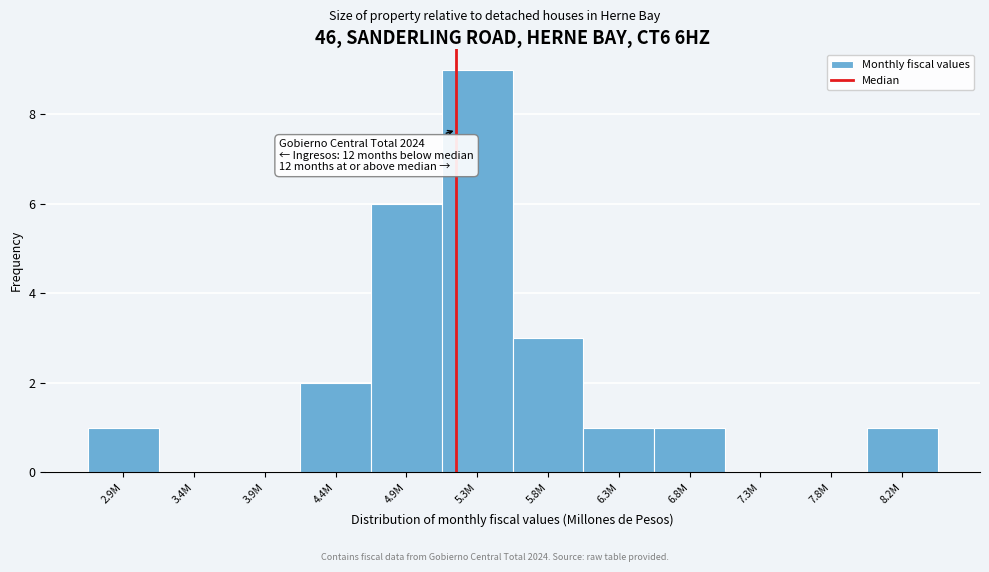

Reading right to left, transcribe all the data shown in this chart.

8.2M=1	7.8M=0	7.3M=0	6.8M=1	6.3M=1	5.8M=3	5.3M=9	4.9M=6	4.4M=2	3.9M=0	3.4M=0	2.9M=1